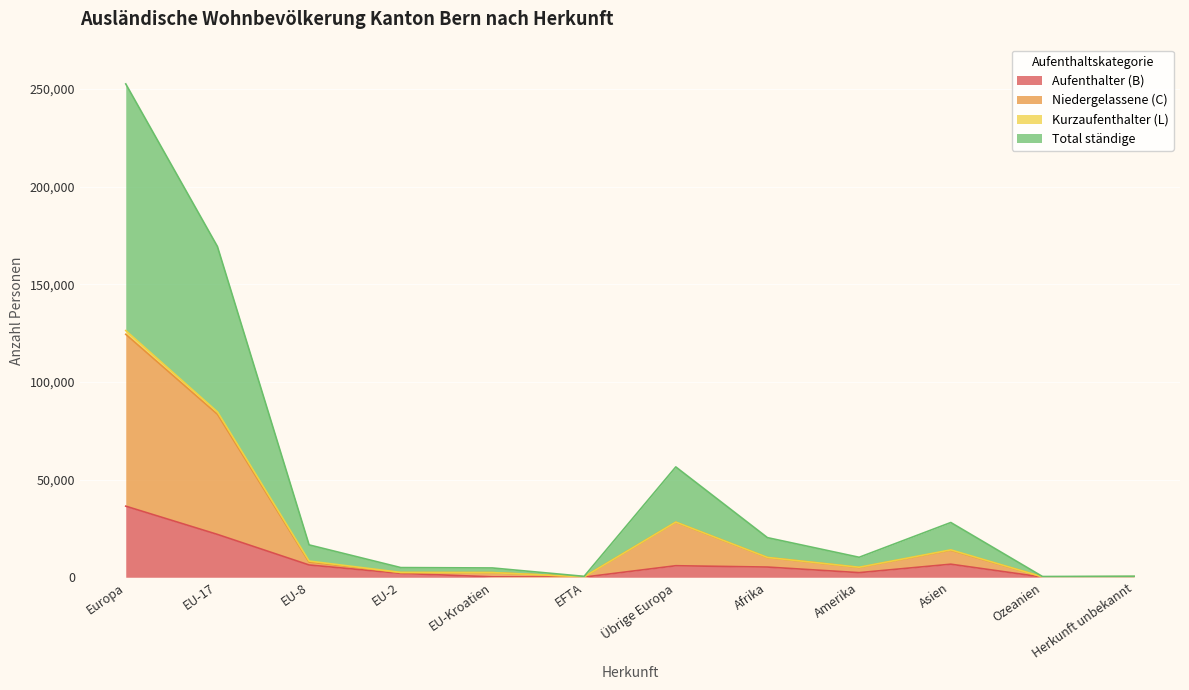

Which category has the highest value in the Aufenthalter (B) series?

Europa